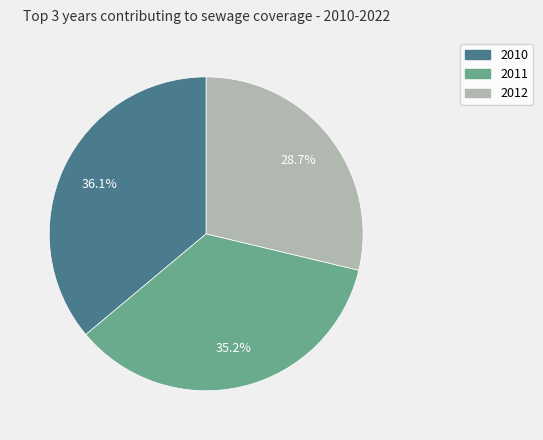

Is there any slice that represents more than half of the pie?

No